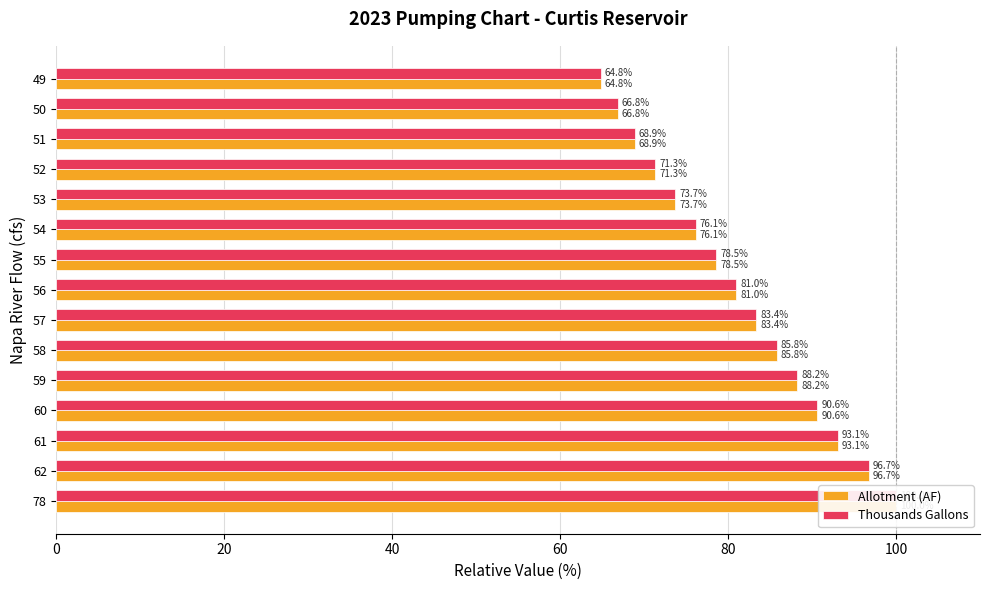

How many values in the Allotment (AF) series exceed 80?

8